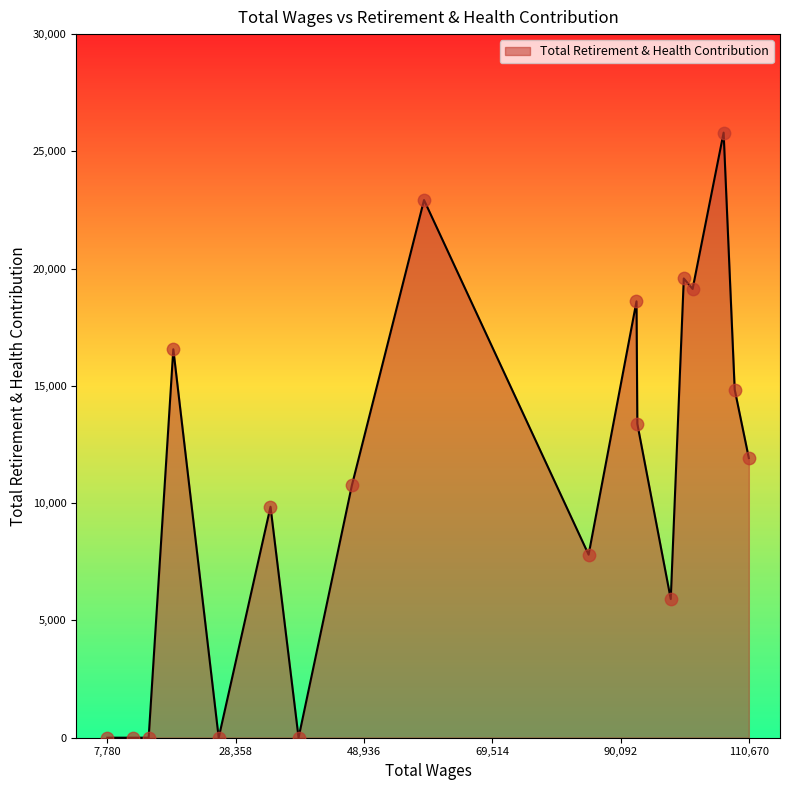

What is the difference between the maximum and minimum values?

25799